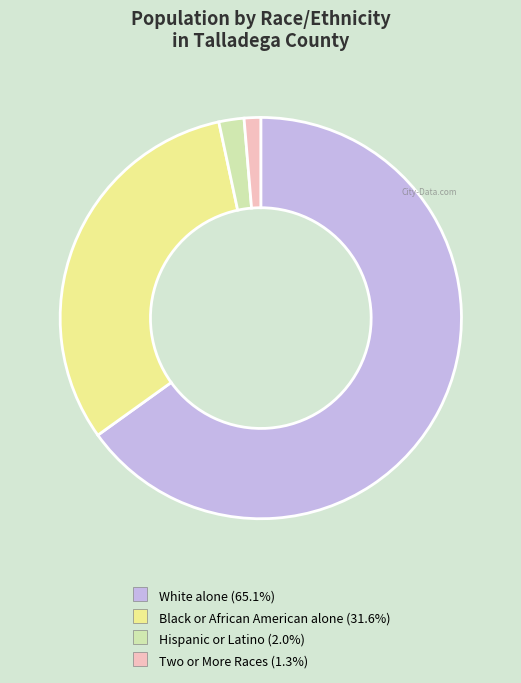

Which slice is the smallest?

Two or More Races